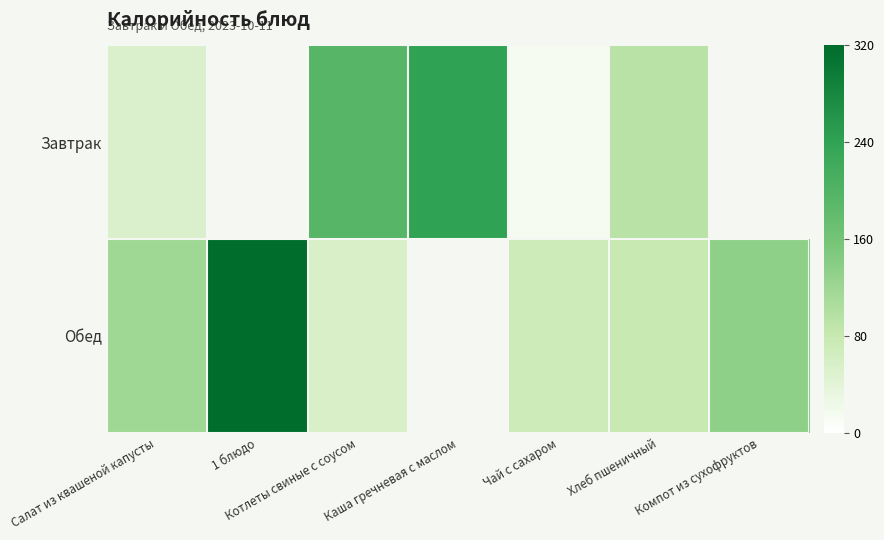

What is the highest value of the Завтрак series?

240.8